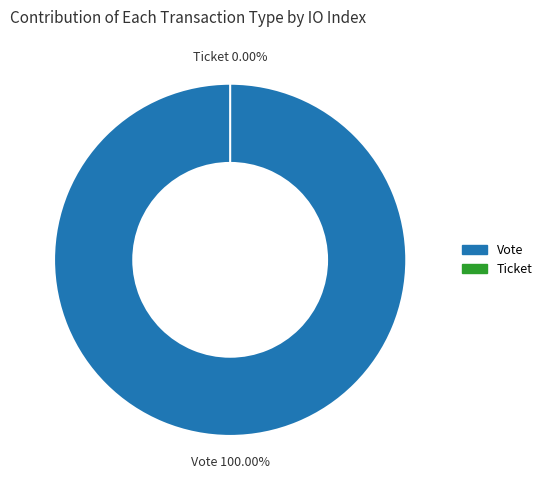

Which category has the biggest portion of the pie?

Vote